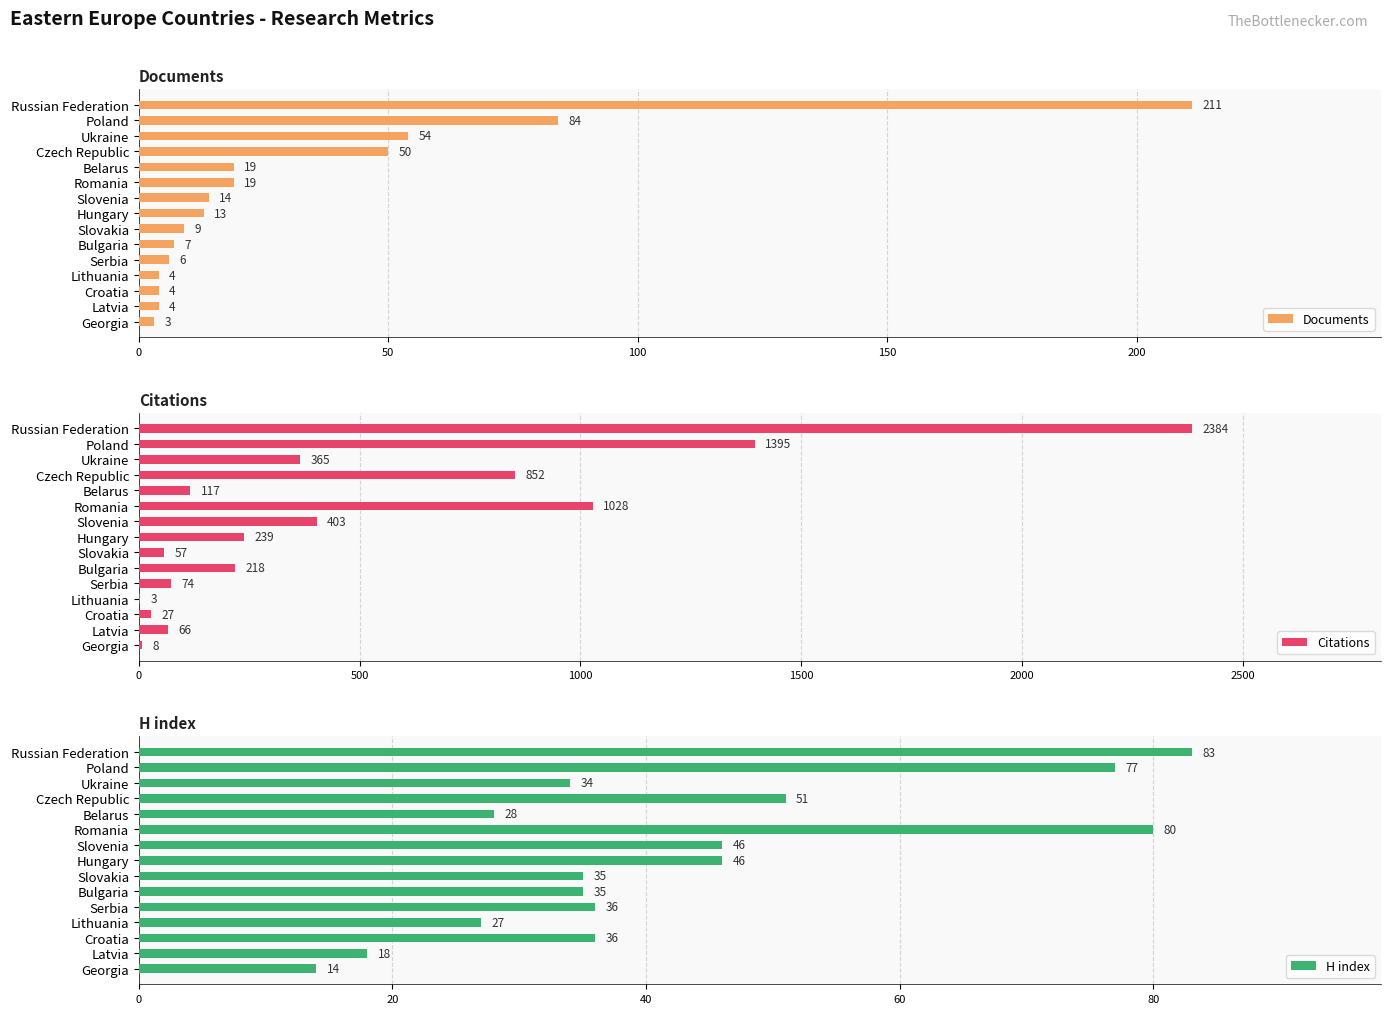

What is the difference between the Documents values at Belarus and Russian Federation?

192